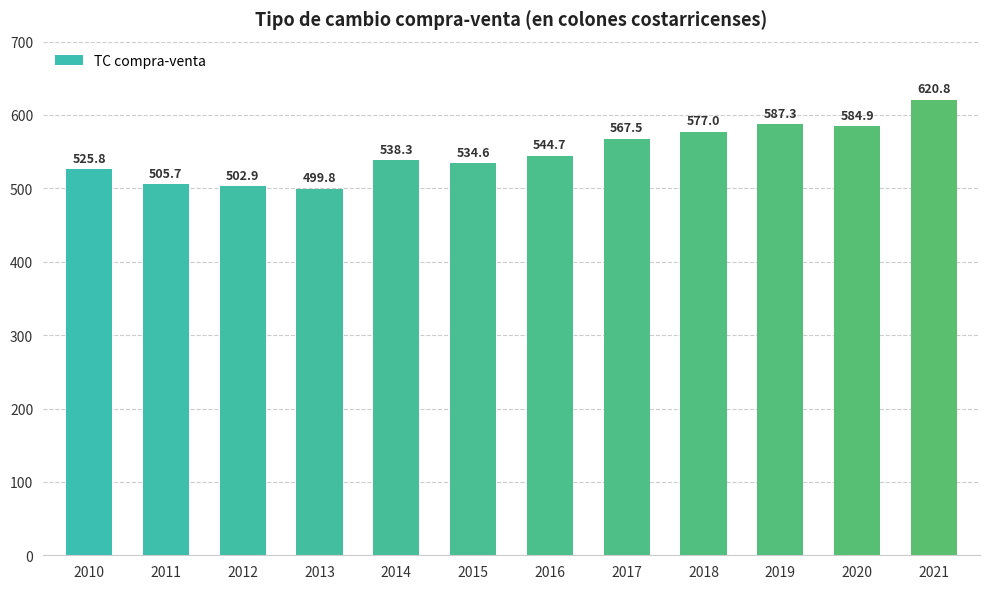

How many values exceed 544?

6